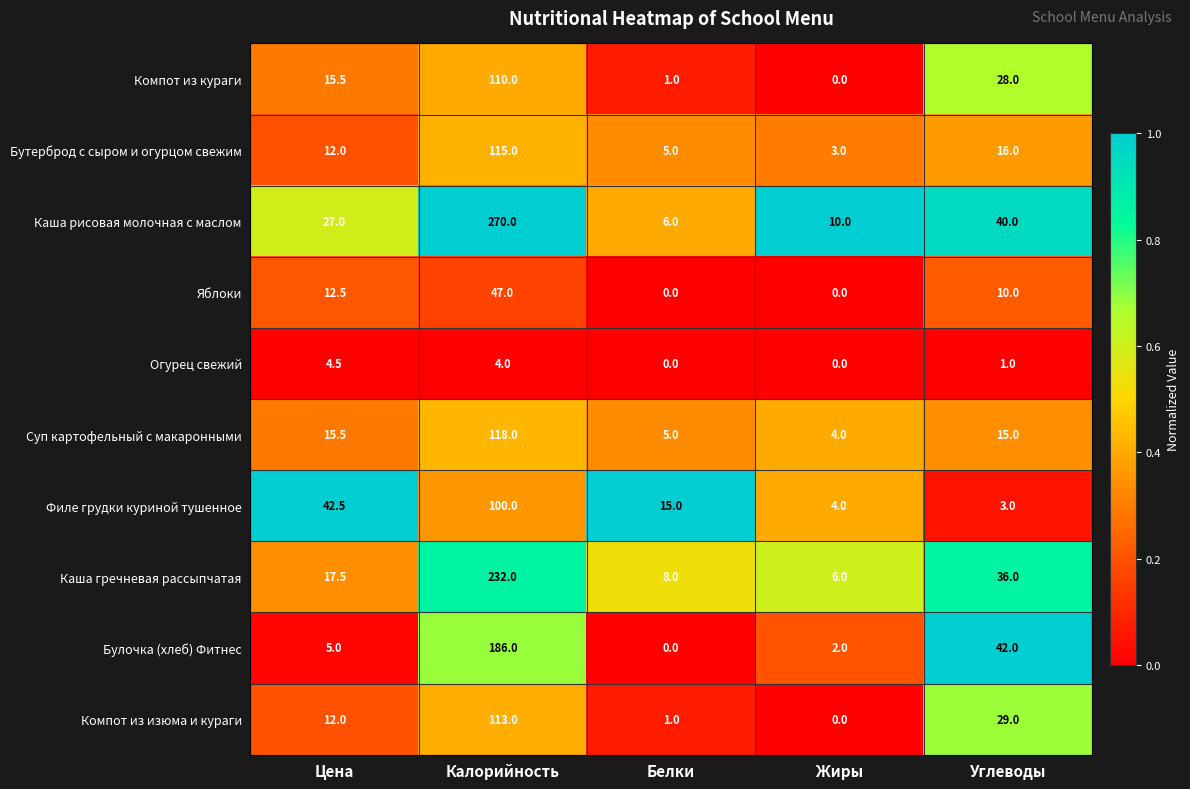

Which series changed the most between Цена and Белки?

Филе грудки куриной тушенное